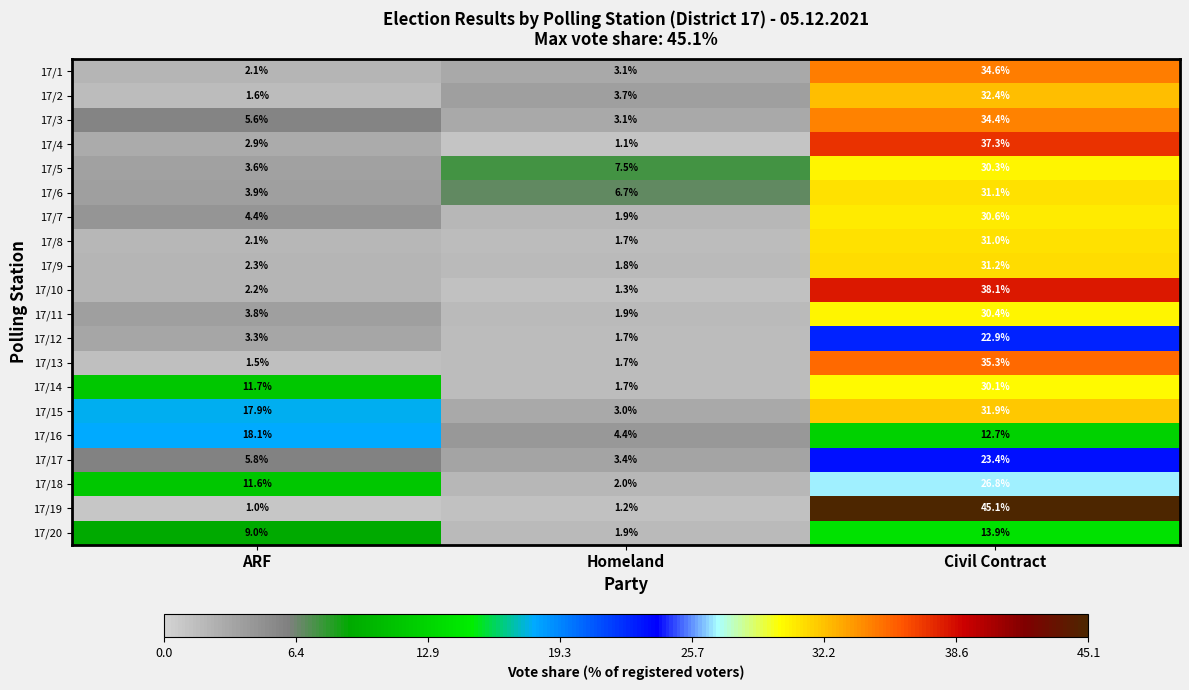

True or false: 17/7 has a value of 1.9 at ARF.

False